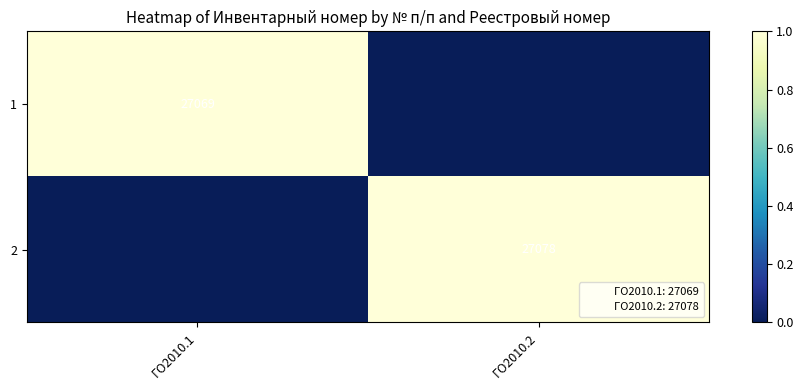

Rank the series by their maximum value, from highest to lowest.

2, 1